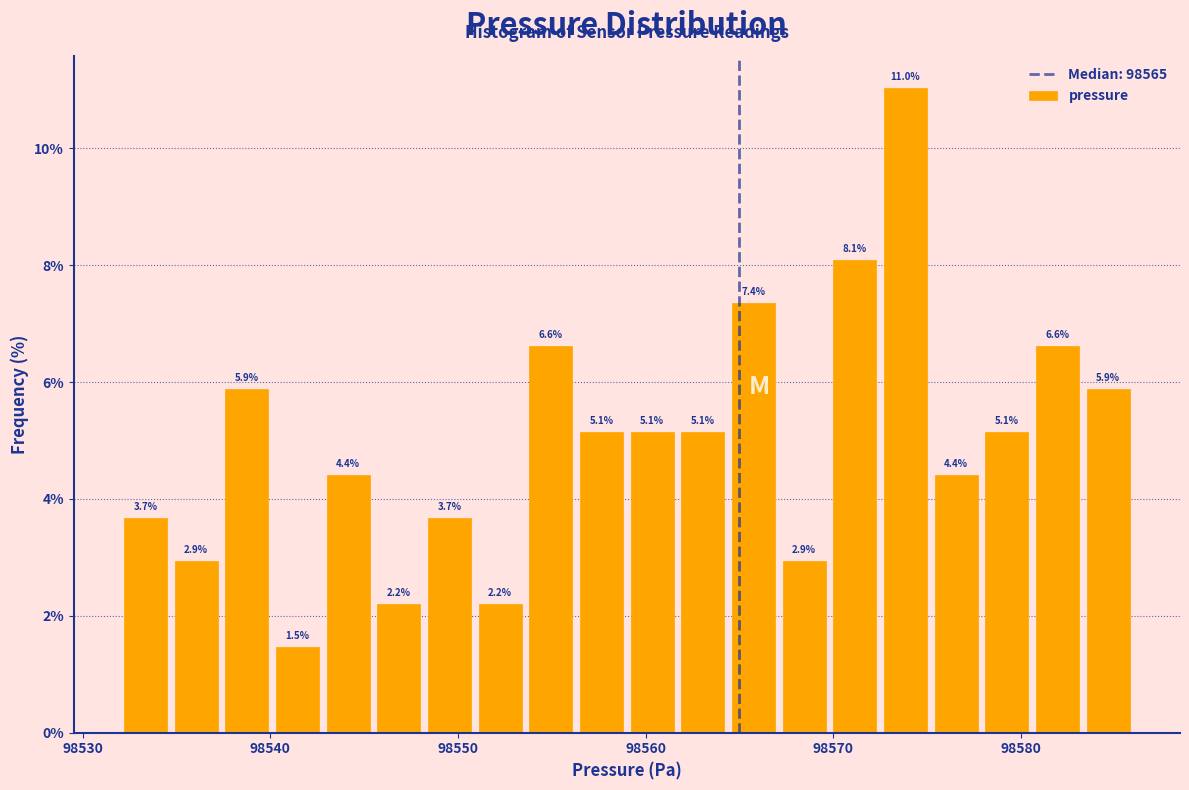

Around what value on the x-axis is the tallest bar? Give the approximate position of its centre, as read against the axis.

98574